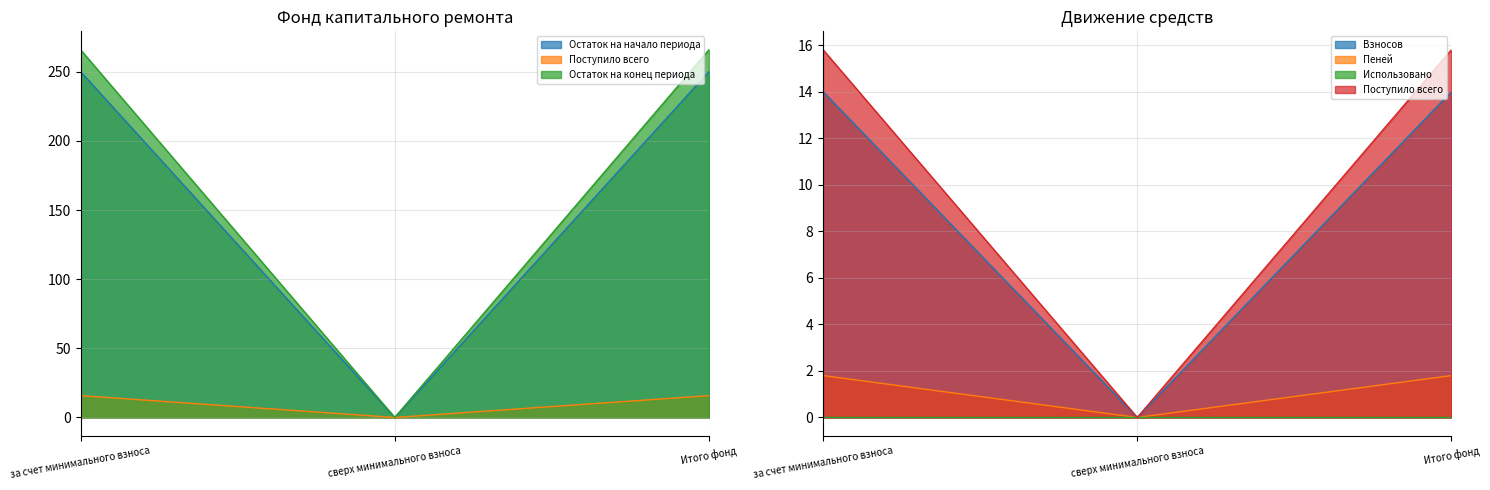

Which category has the highest value across all series?

за счет минимального взноса